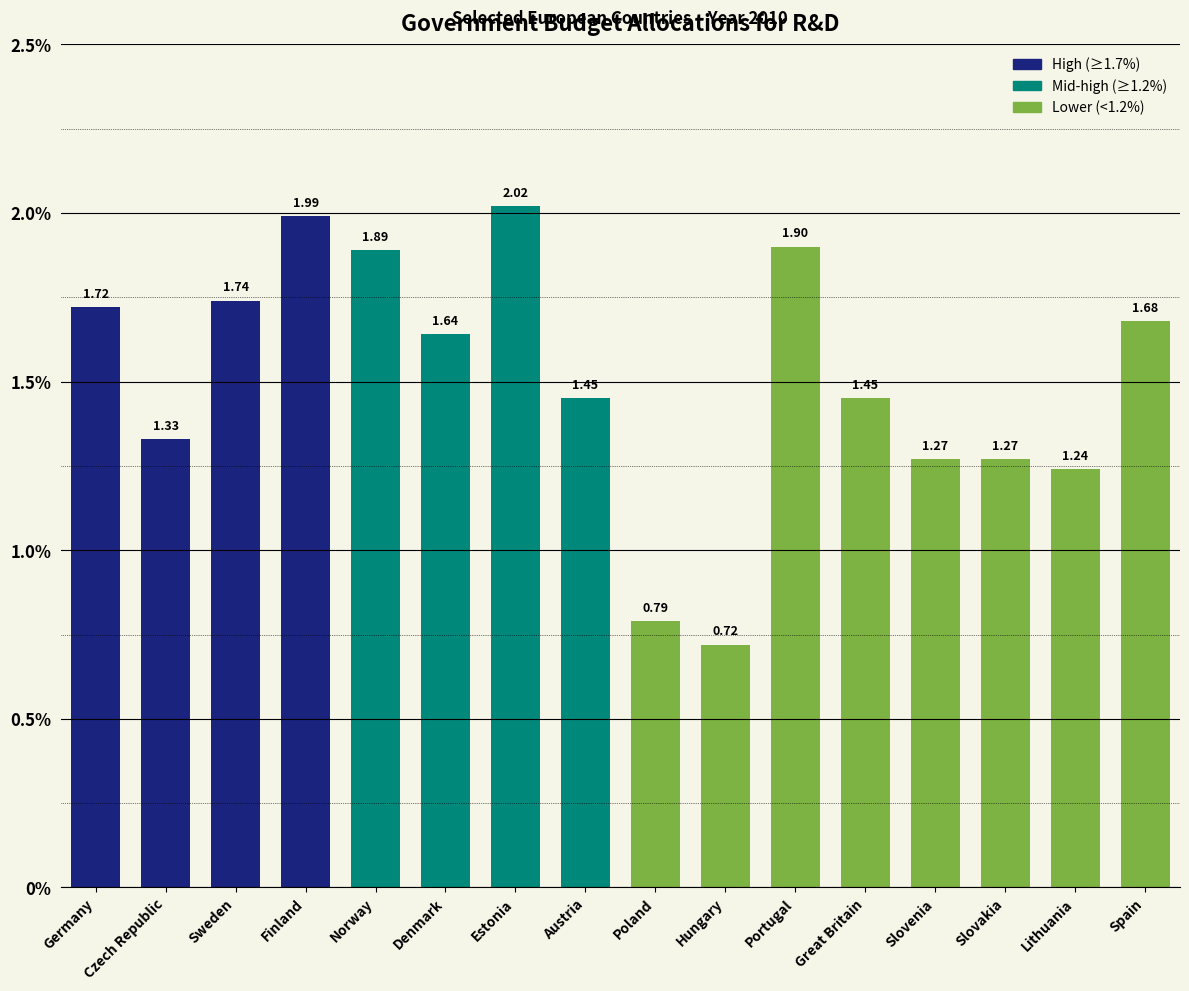

What is the ratio of the value at Hungary to the value at Germany?

0.4